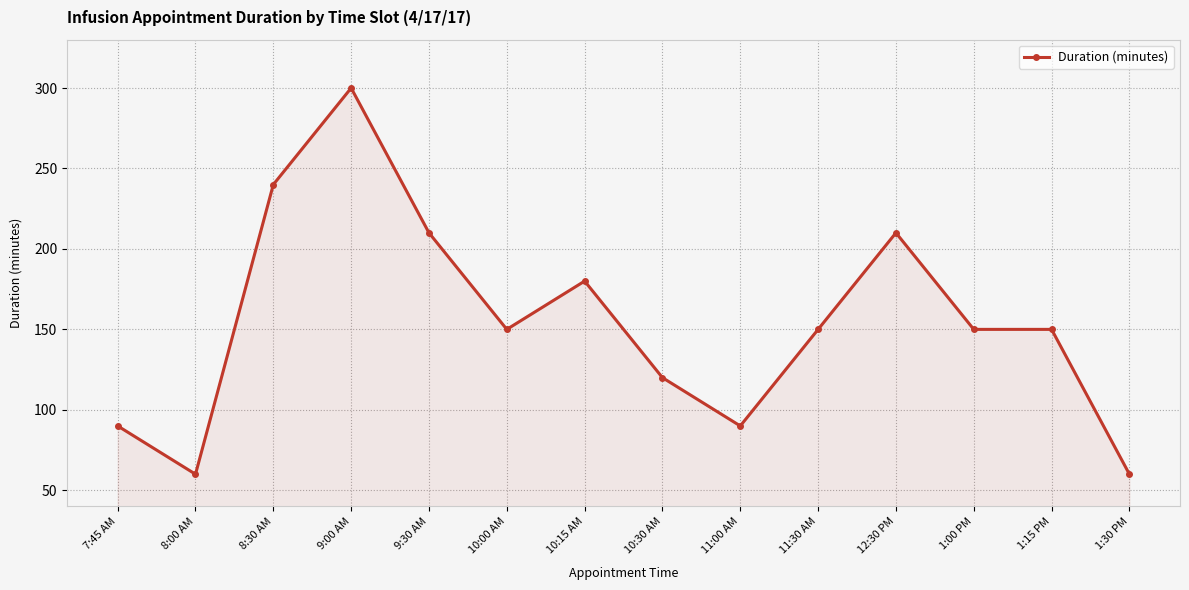

Reading right to left, extract all data points from this chart.

1:30 PM=60	1:15 PM=150	1:00 PM=150	12:30 PM=210	11:30 AM=150	11:00 AM=90	10:30 AM=120	10:15 AM=180	10:00 AM=150	9:30 AM=210	9:00 AM=300	8:30 AM=240	8:00 AM=60	7:45 AM=90